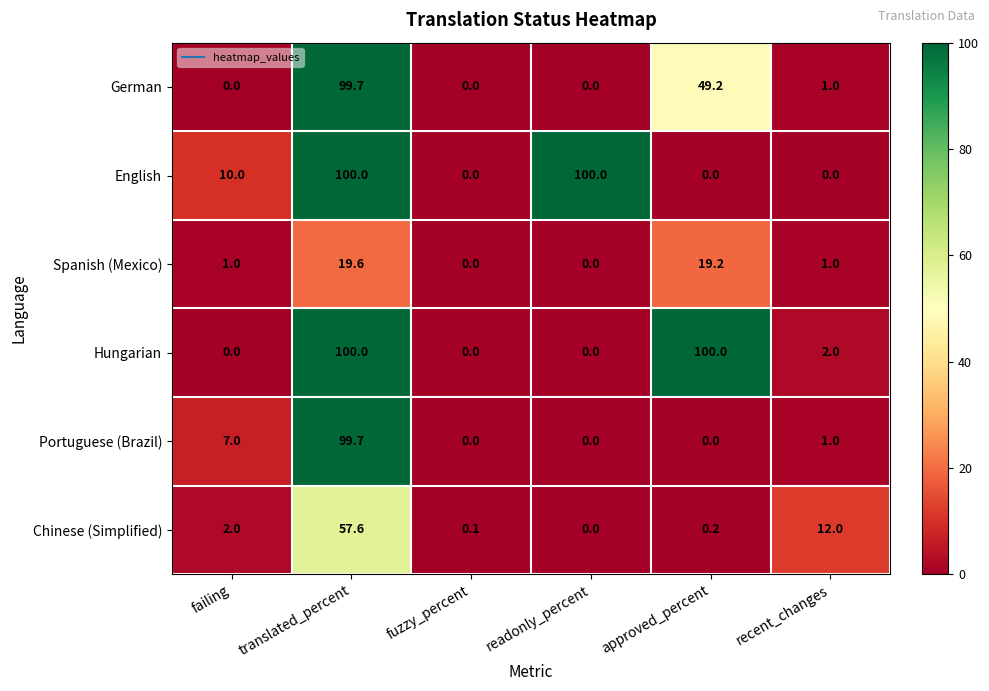

Between failing and translated_percent, which series saw the biggest shift?

Hungarian